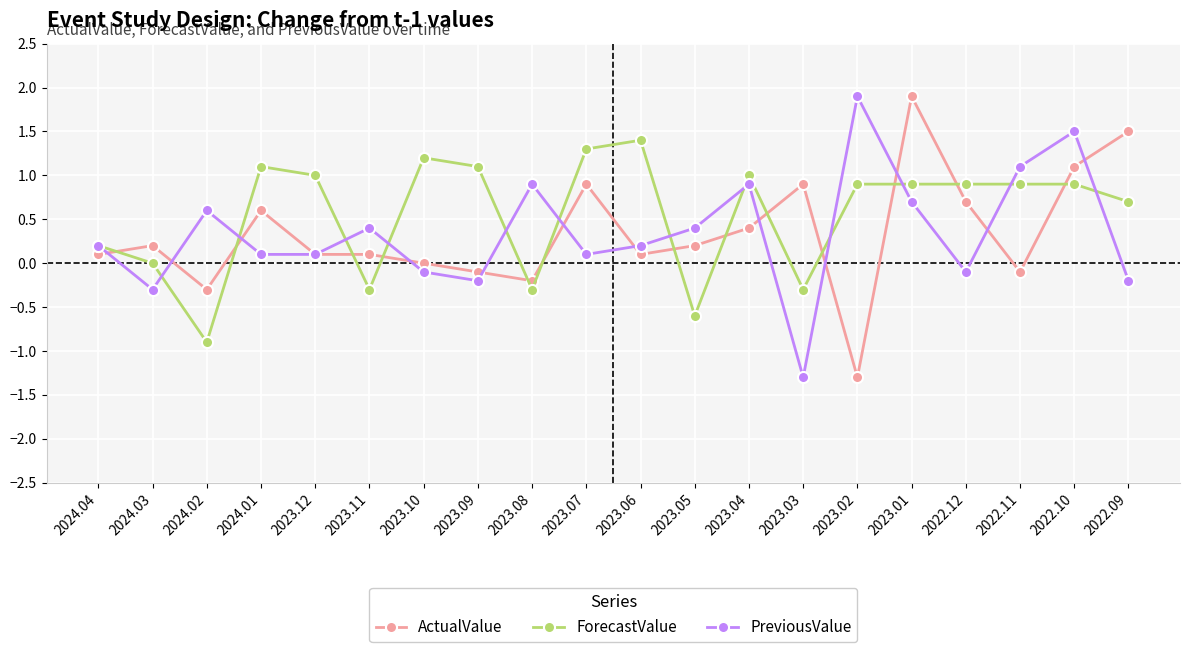

Where is the first local minimum for ActualValue?

2024.02